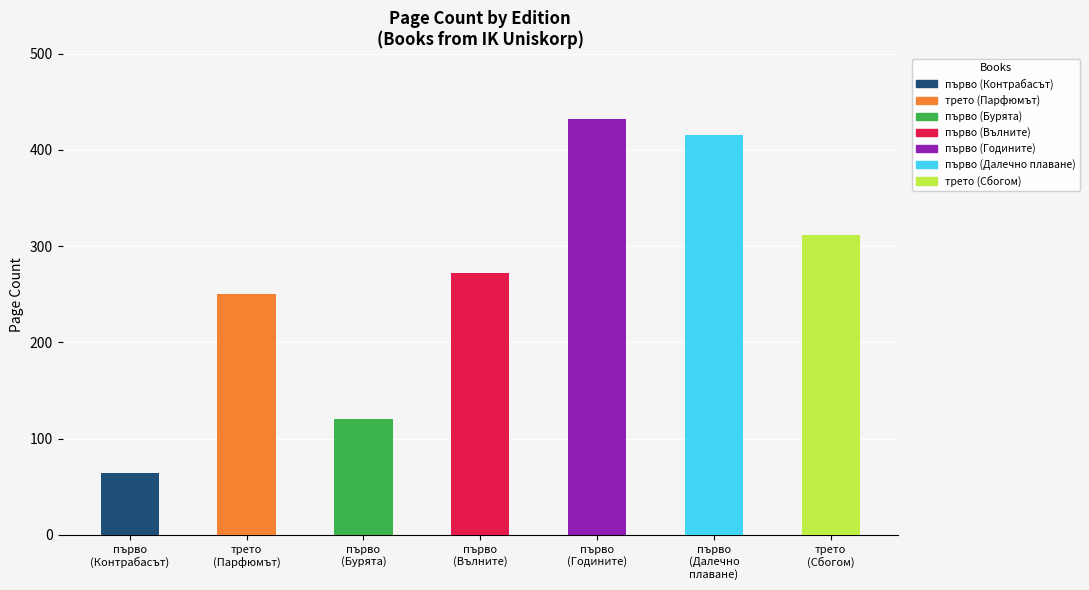

List the labels in order of value, largest first.

първо (Годините), първо (Далечно плаване), трето (Сбогом), първо (Вълните), трето (Парфюмът), първо (Бурята), първо (Контрабасът)